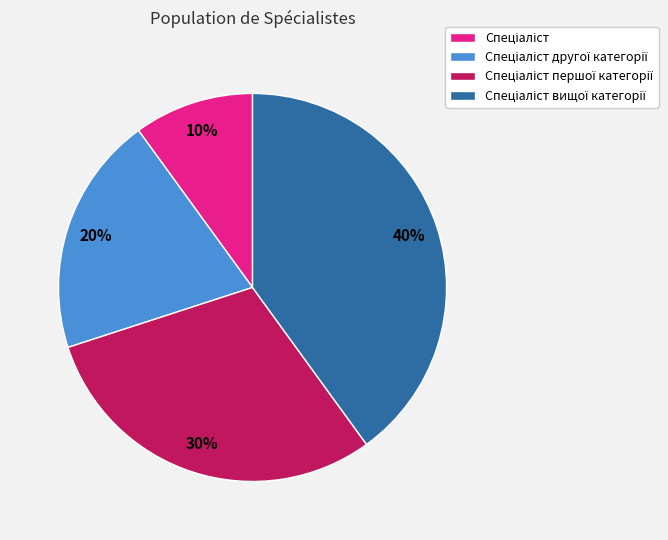

To the nearest percent, what is the average slice percentage?

25%